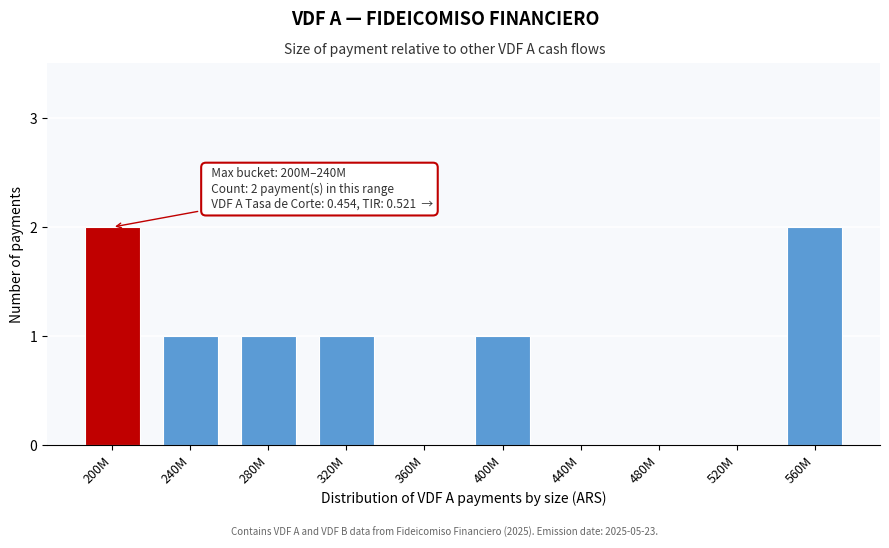

Reading right to left, transcribe all the data shown in this chart.

560M=2	520M=0	480M=0	440M=0	400M=1	360M=0	320M=1	280M=1	240M=1	200M=2